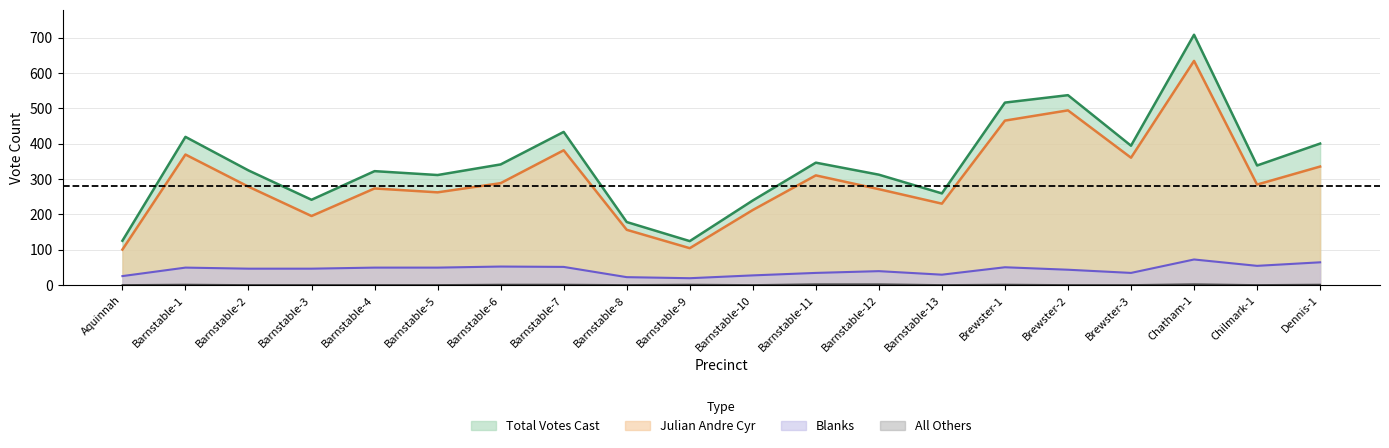

Which has a higher value, Barnstable-2 or Barnstable-3?

Barnstable-2